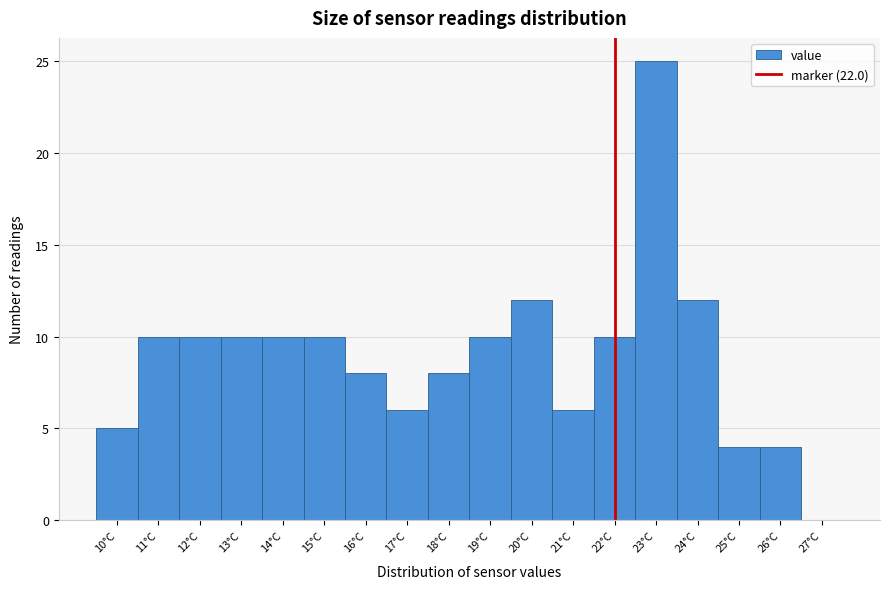

Reading left to right, list every bar in this chart as the range it spans on the x-axis followed by its height. The values are not printed on the chart, so give them approximately, as read against the axis.

9.5 to 10.5: 5
10.5 to 11.5: 10
11.5 to 12.5: 10
12.5 to 13.5: 10
13.5 to 14.5: 10
14.5 to 15.5: 10
15.5 to 16.5: 8
16.5 to 17.5: 6
17.5 to 18.5: 8
18.5 to 19.5: 10
19.5 to 20.5: 12
20.5 to 21.5: 6
21.5 to 22.5: 10
22.5 to 23.5: 25
23.5 to 24.5: 12
24.5 to 25.5: 4
25.5 to 26.5: 4
26.5 to 27.5: 0